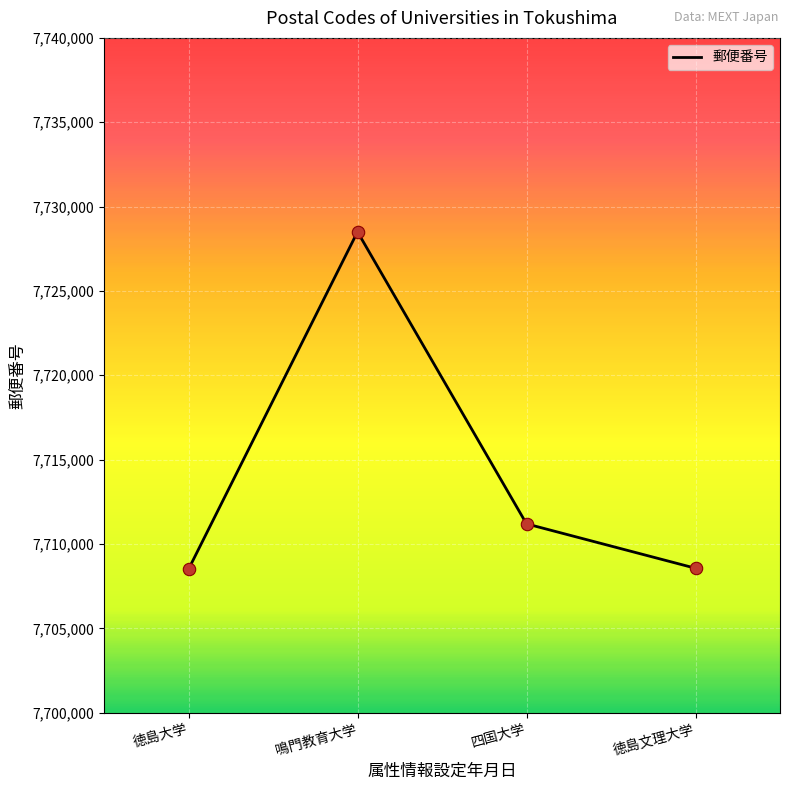

Which has a higher value, 徳島大学 or 鳴門教育大学?

鳴門教育大学